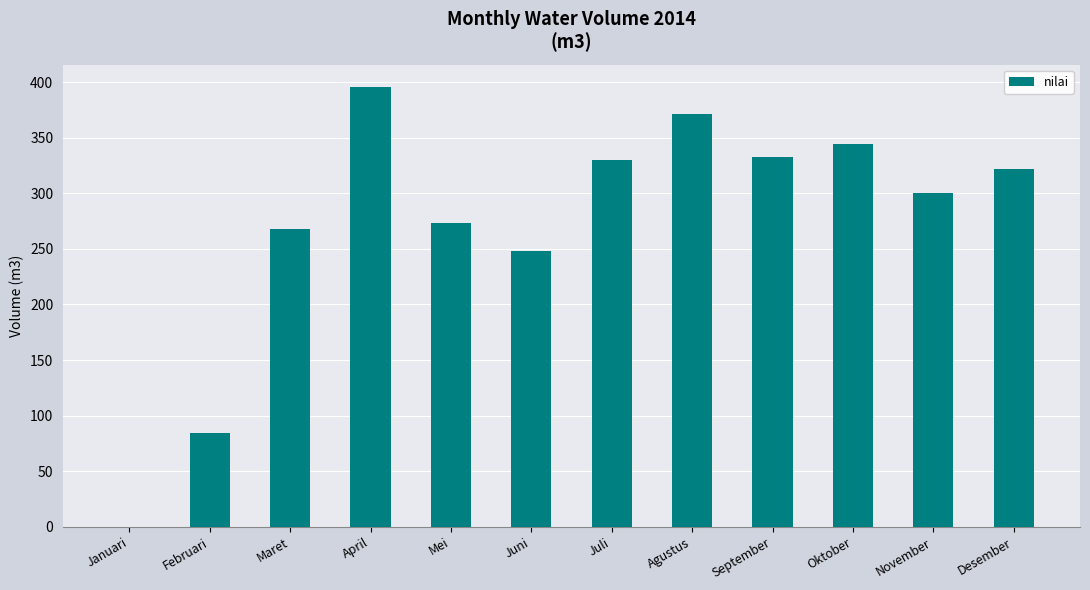

What is the sum of the values at September and Maret?

601